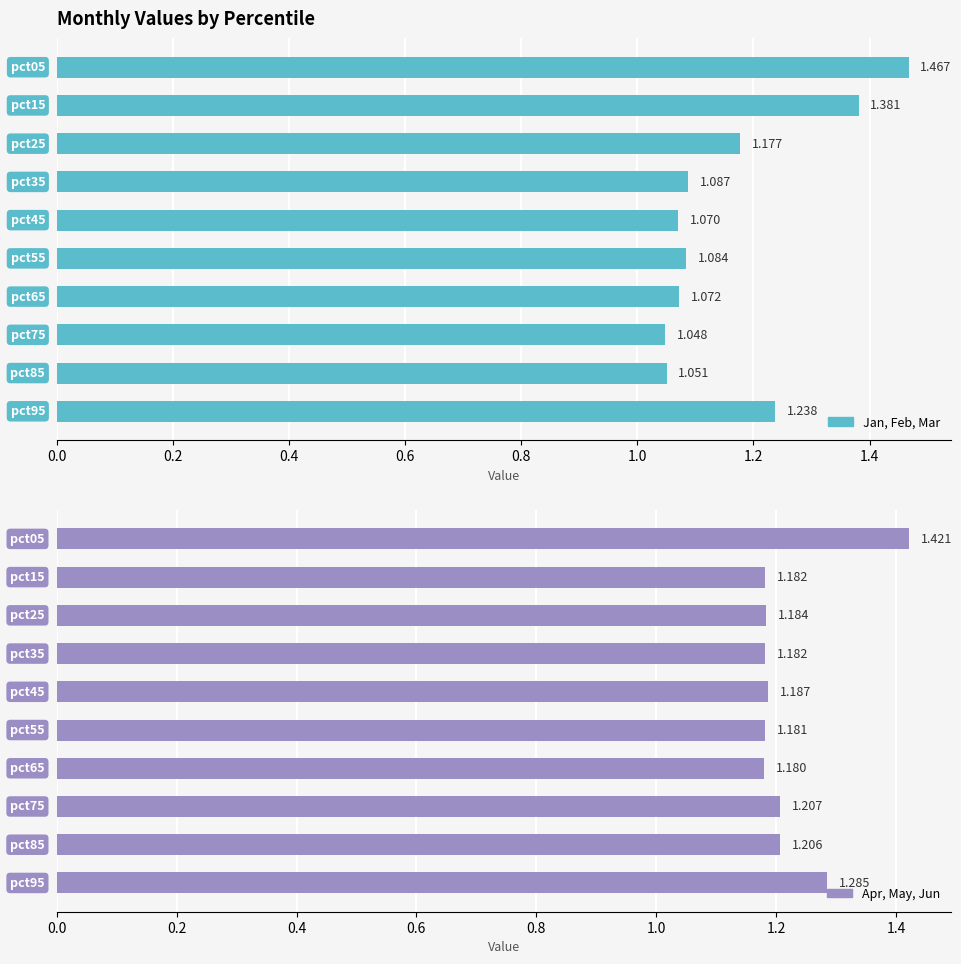

At 9, list the series in order from largest to smallest.

Apr, May, Jun, Jan, Feb, Mar